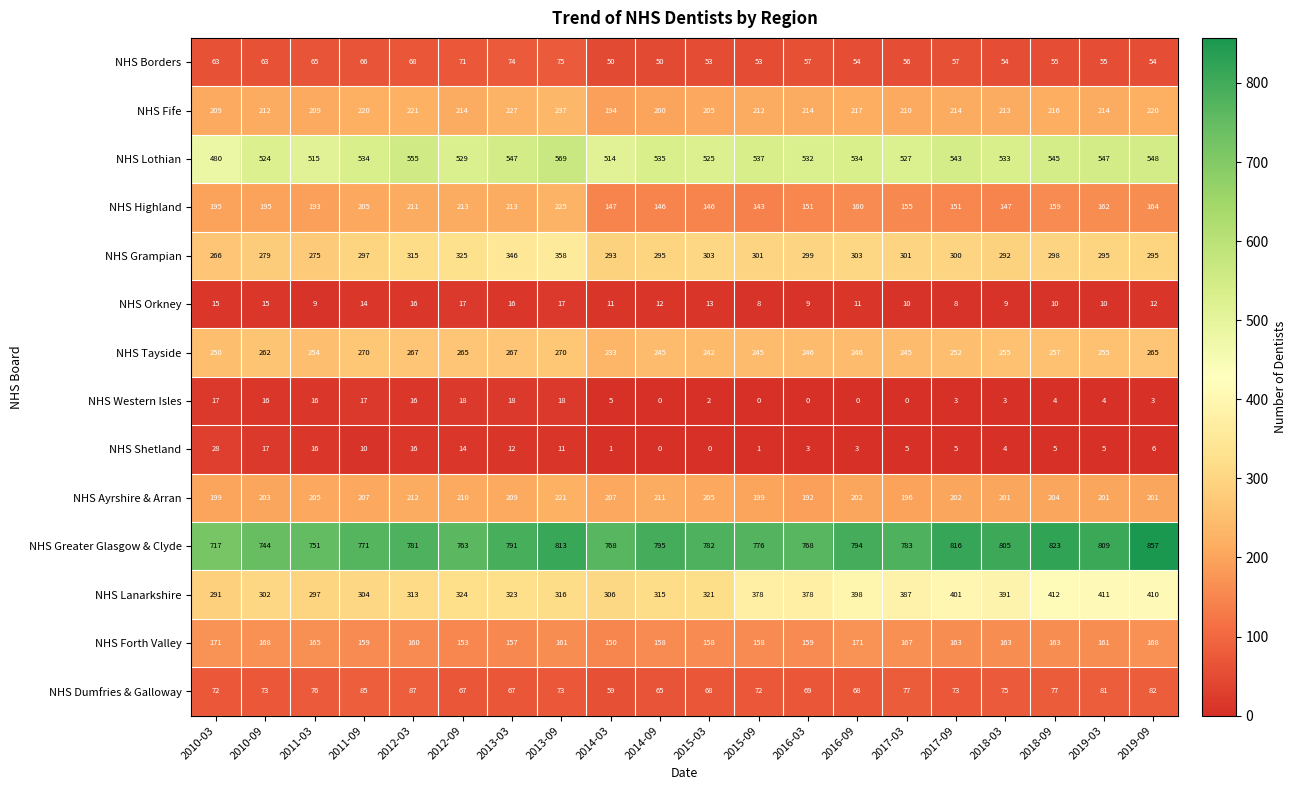

At how many categories does at least one series exceed 777?

12